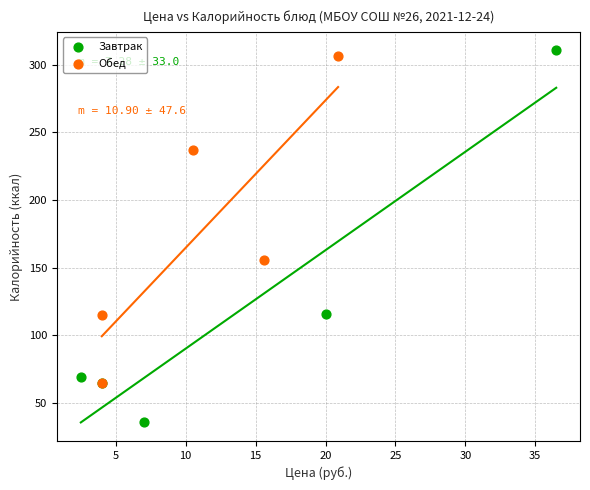

Which series has the widest spread of Y values?

Завтрак